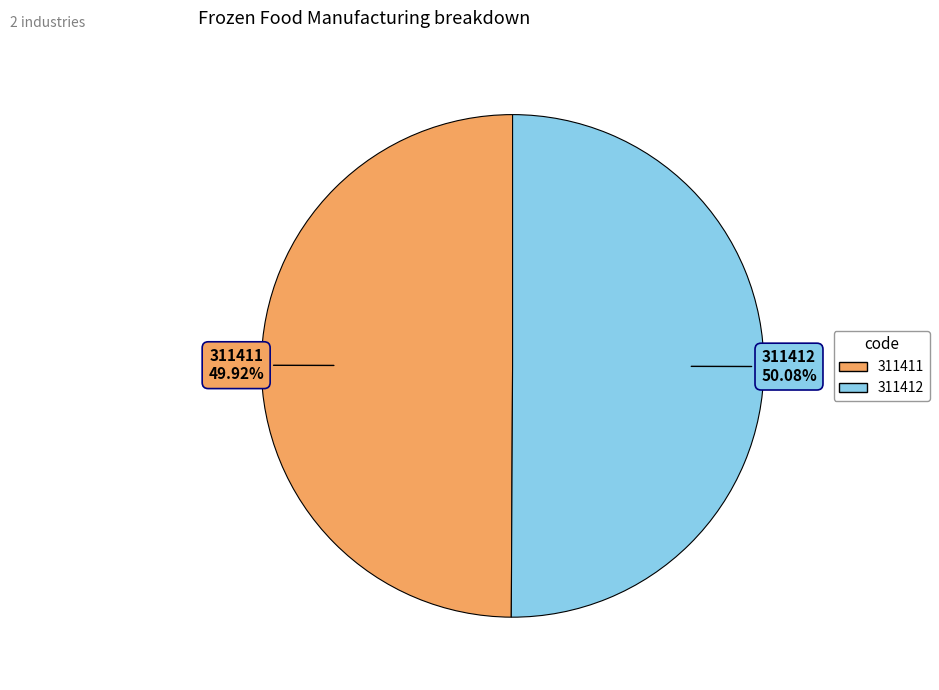

To the nearest percent, what is the average slice percentage?

50%